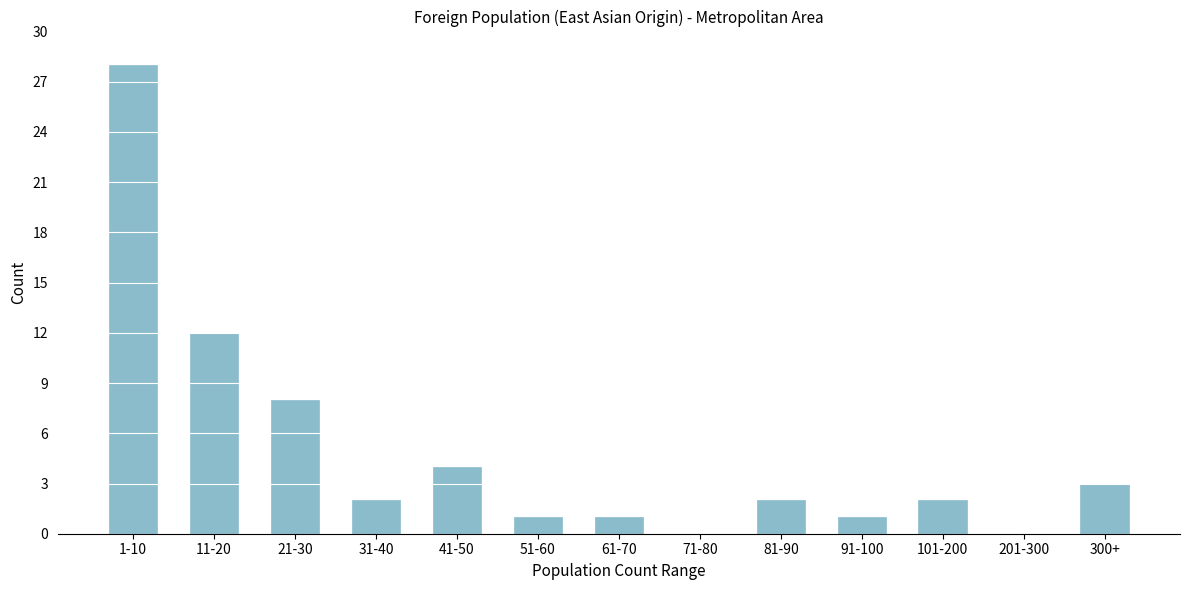

Reading right to left, what are all the values shown in this chart?

300+=3	201-300=0	101-200=2	91-100=1	81-90=2	71-80=0	61-70=1	51-60=1	41-50=4	31-40=2	21-30=8	11-20=12	1-10=28